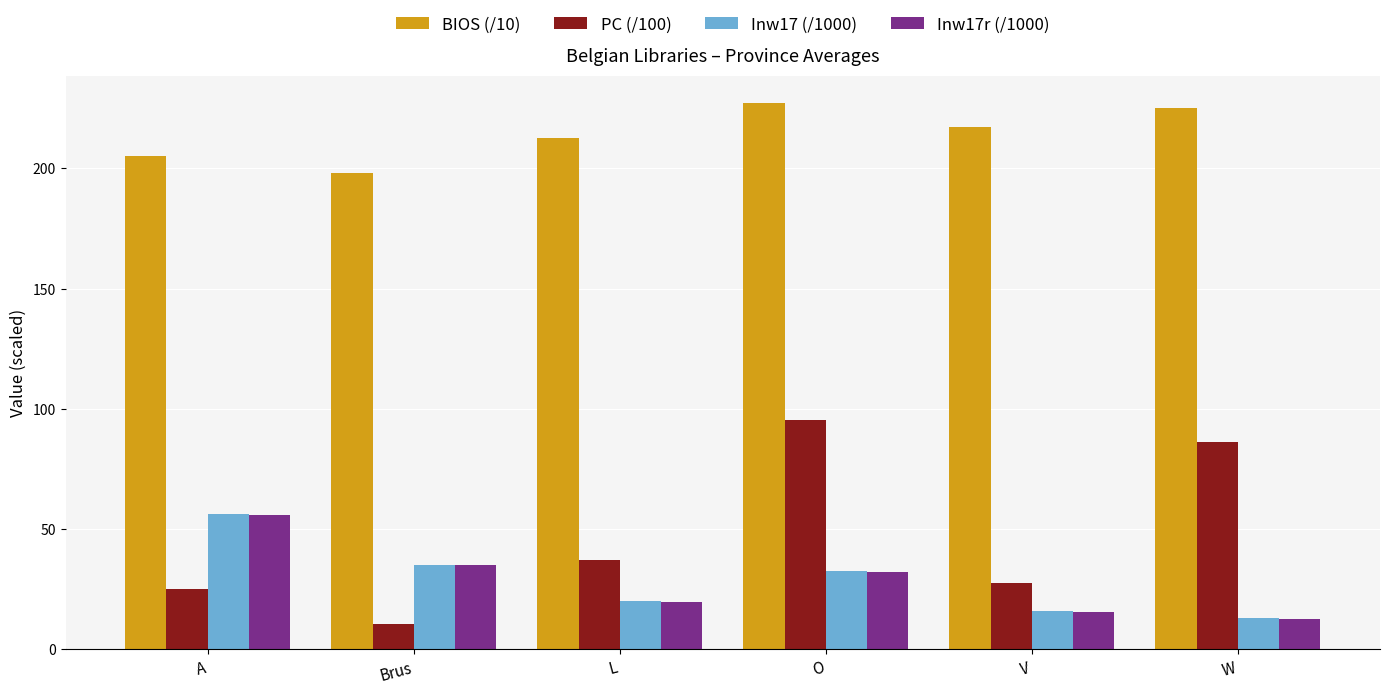

Which series has the largest range (max minus min)?

PC (/100)